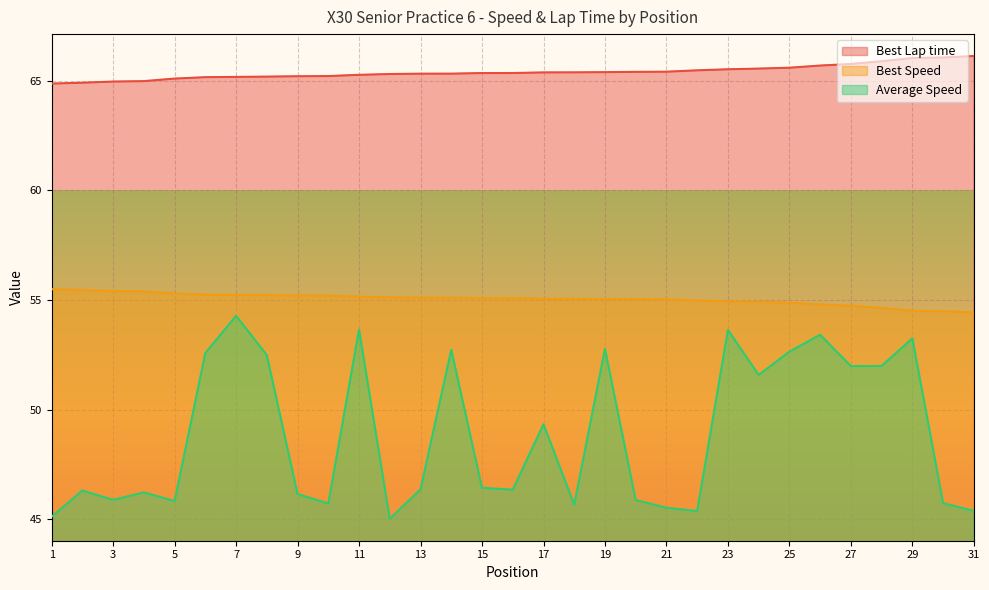

What is the value of the Best Lap time point at the 13th from the left?

65.3